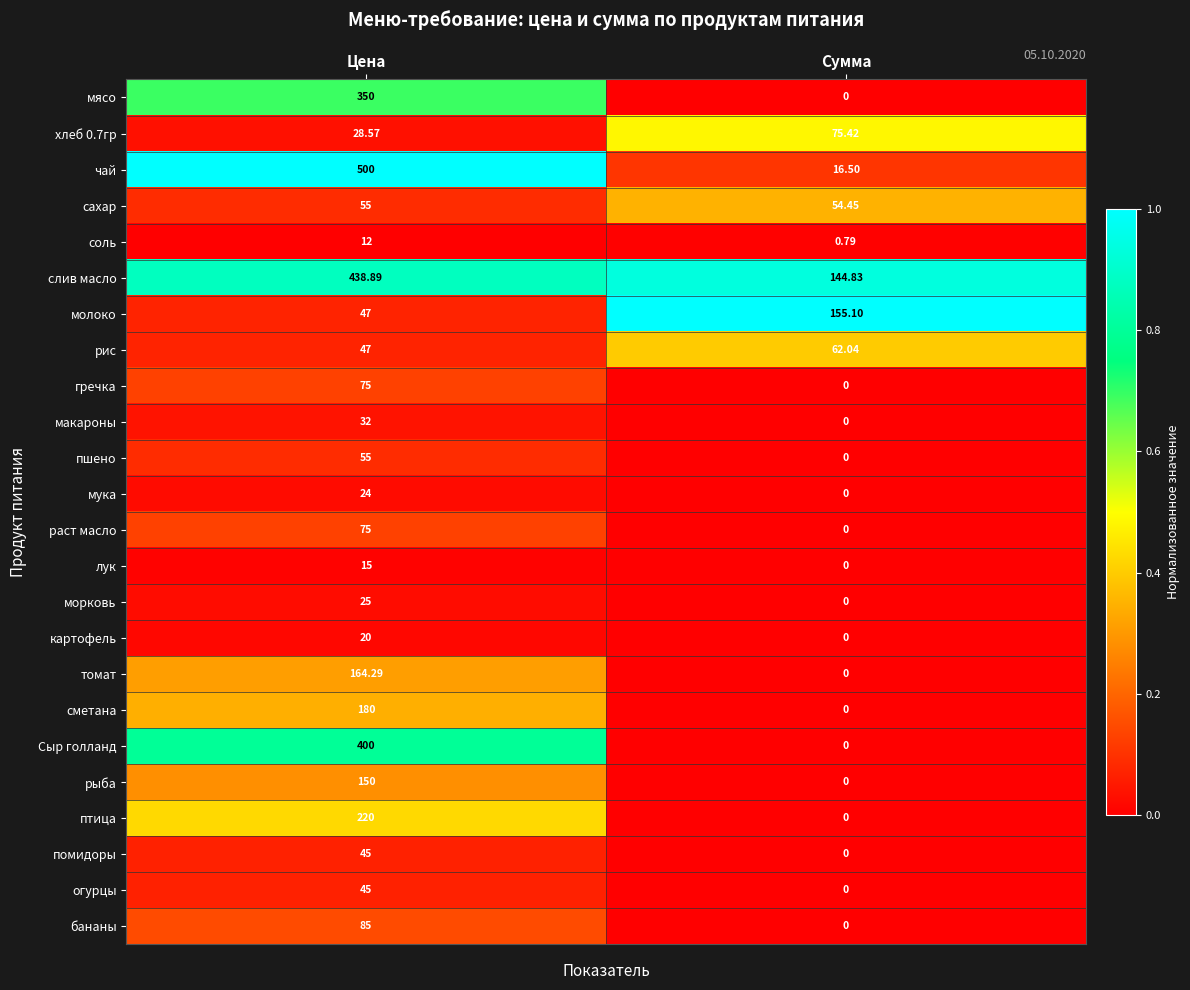

List the labels in order of пшено value, largest first.

Цена, Сумма